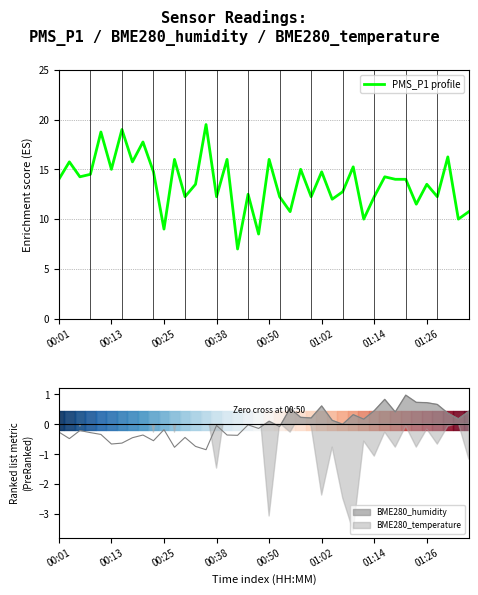

Approximately how many times larger is the value at 00:25 compared to 01:02?

0.6